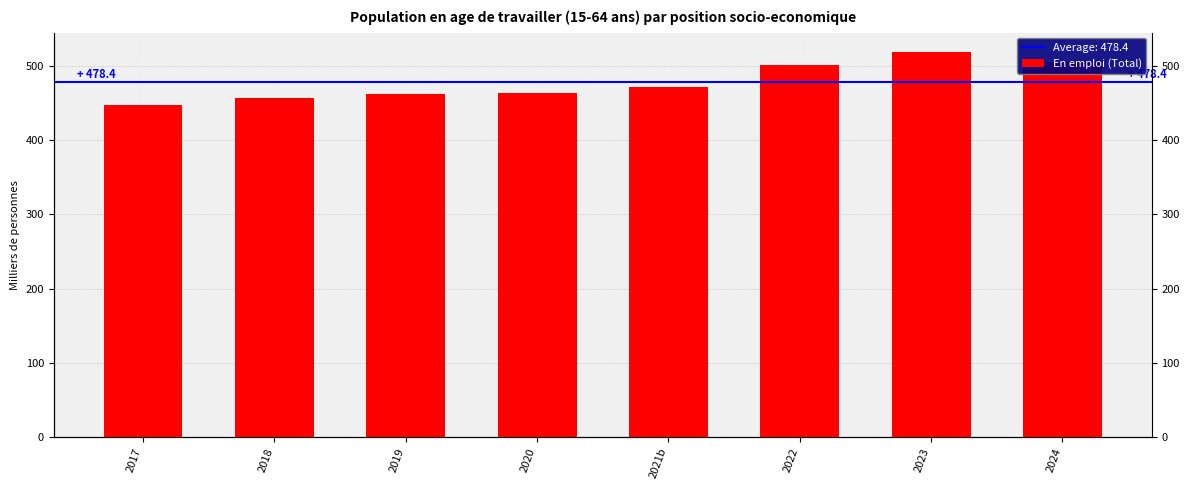

Reading left to right, extract all data points from this chart.

2017=447.1	2018=456.5	2019=461.8	2020=463.5	2021b=472.4	2022=501.3	2023=518.9	2024=505.4